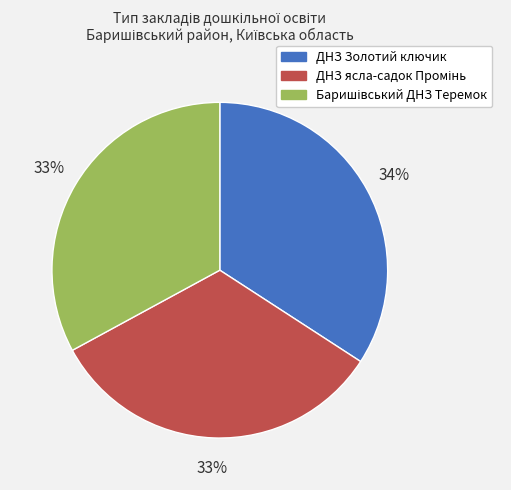

Which category has the biggest portion of the pie?

ДНЗ Золотий ключик